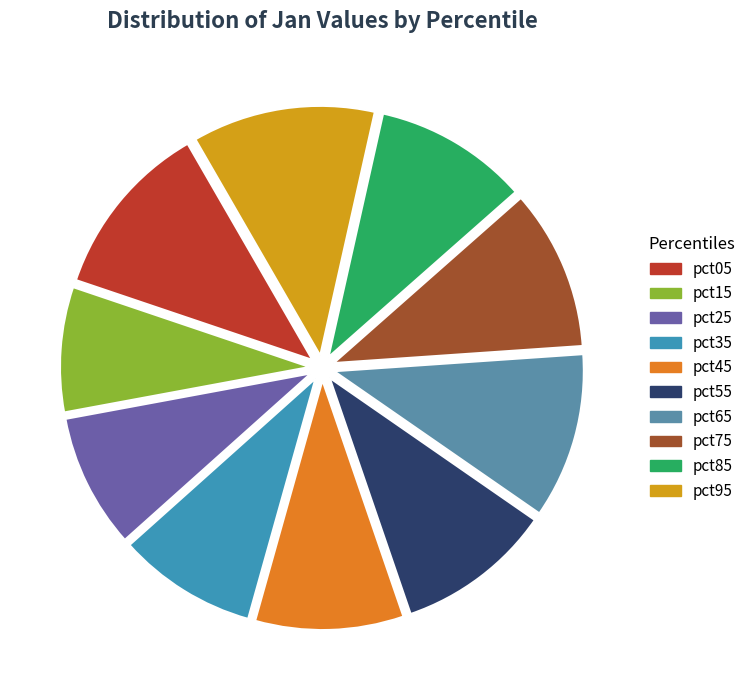

Do pct25 and pct55 together represent more than half of the pie?

No